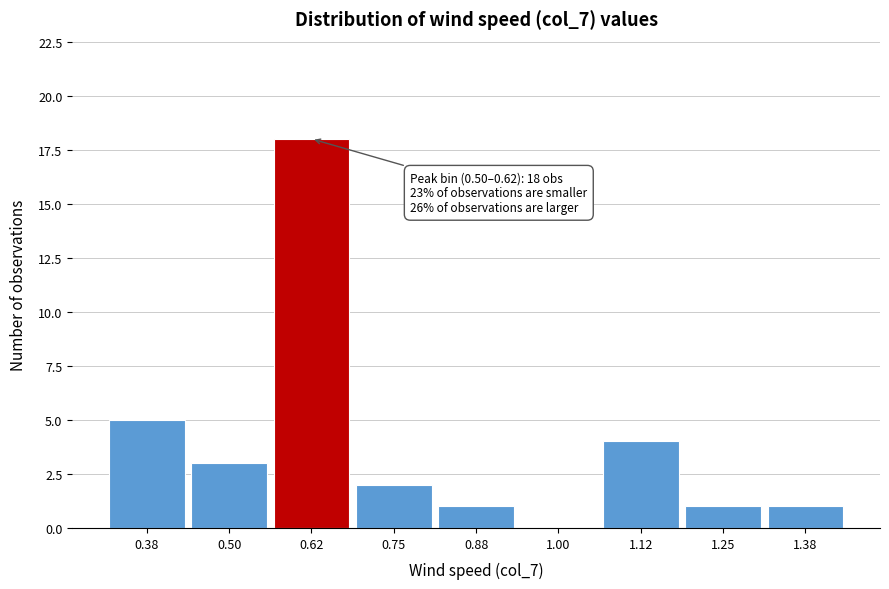

Reading right to left, transcribe all the data shown in this chart.

1.38=1	1.25=1	1.12=4	1.00=0	0.88=1	0.75=2	0.62=18	0.50=3	0.38=5